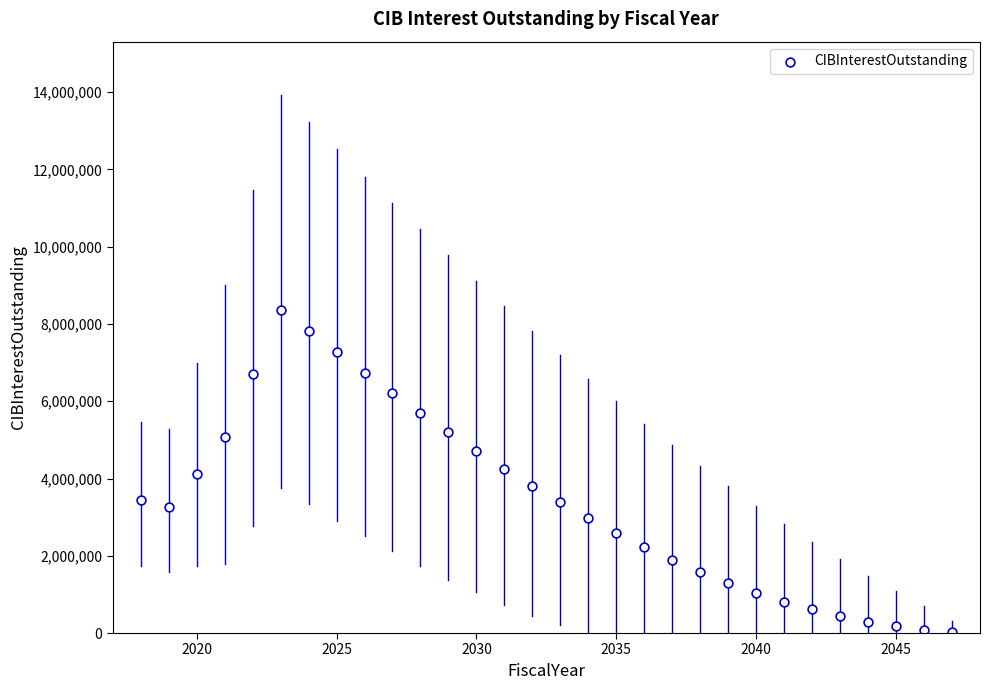

What is the range of X values (max minus min)?

29.0